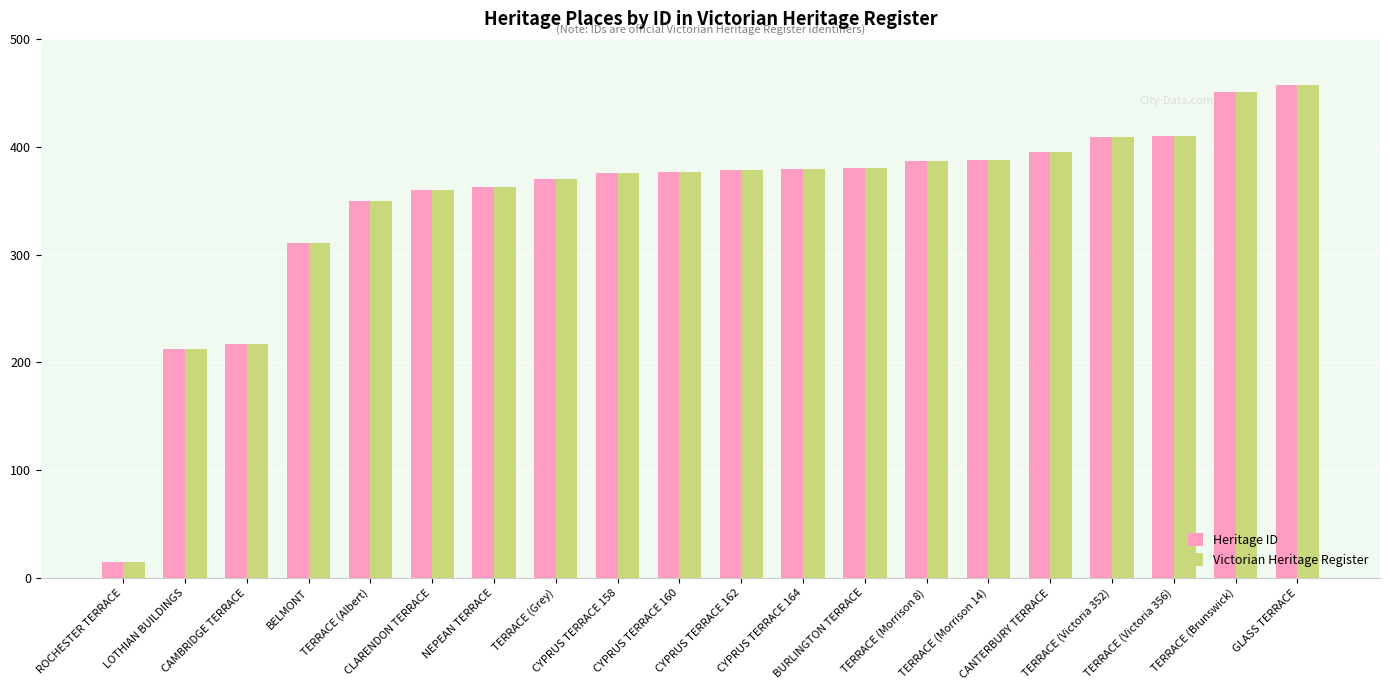

What is the difference between the Heritage ID values at BURLINGTON TERRACE and CYPRUS TERRACE 164?

1